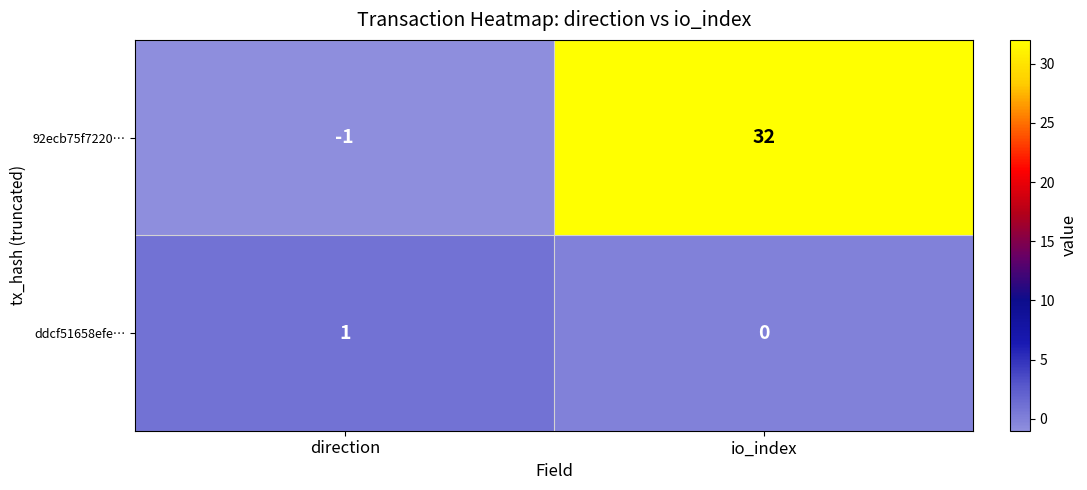

What is the sum of all 92ecb75f7220… values?

31